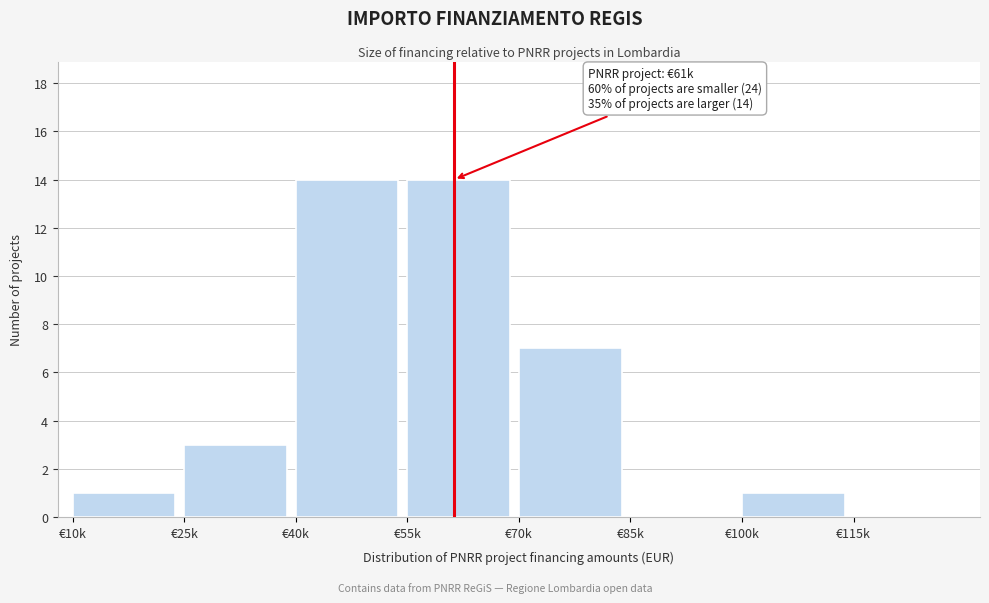

Reading right to left, transcribe all the data shown in this chart.

€115k=0	€100k=1	€85k=0	€70k=7	€55k=14	€40k=14	€25k=3	€10k=1